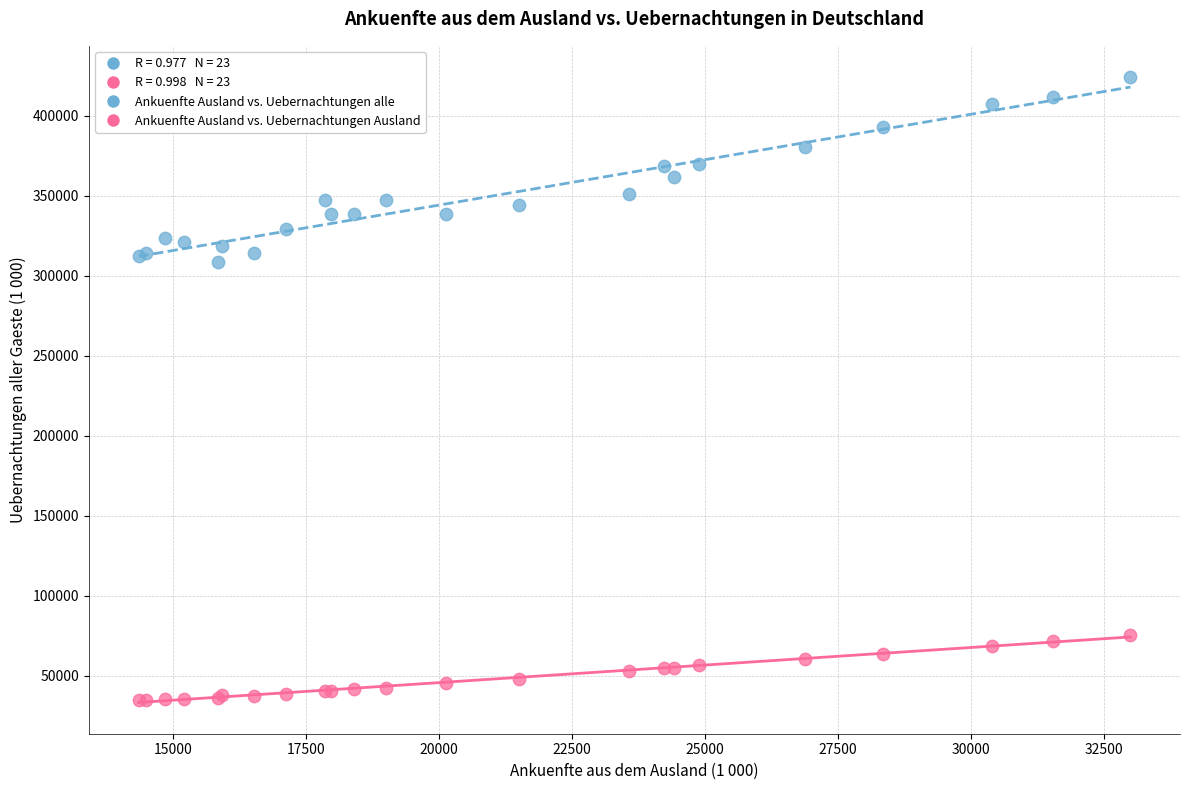

Which series contains the highest Y value?

Ankuenfte Ausland vs. Uebernachtungen alle